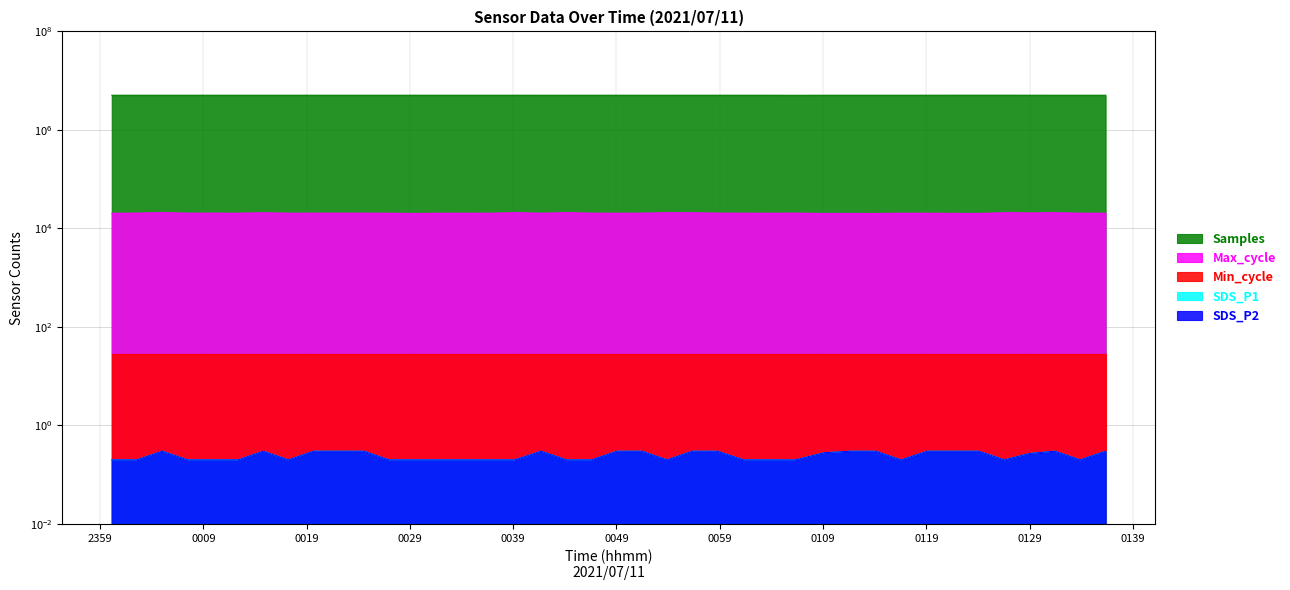

Which series has the largest total across all categories?

Samples